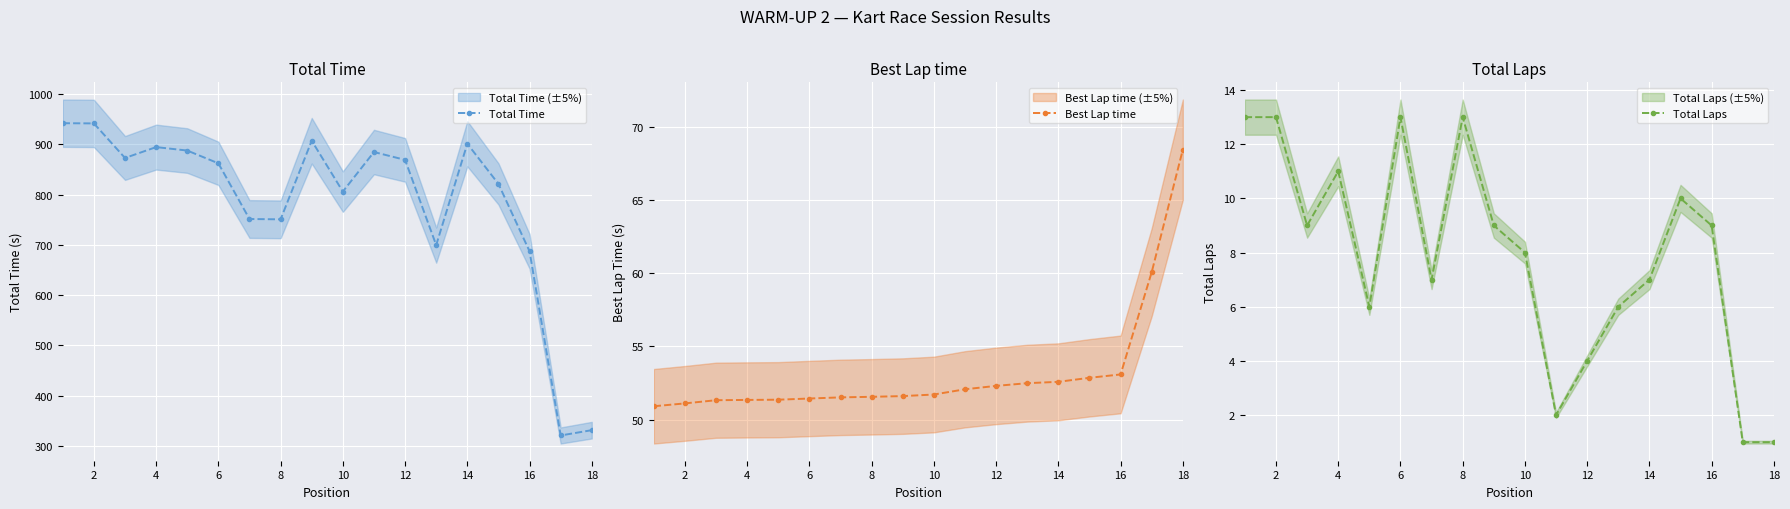

What is the minimum value for Total Time?

320.5